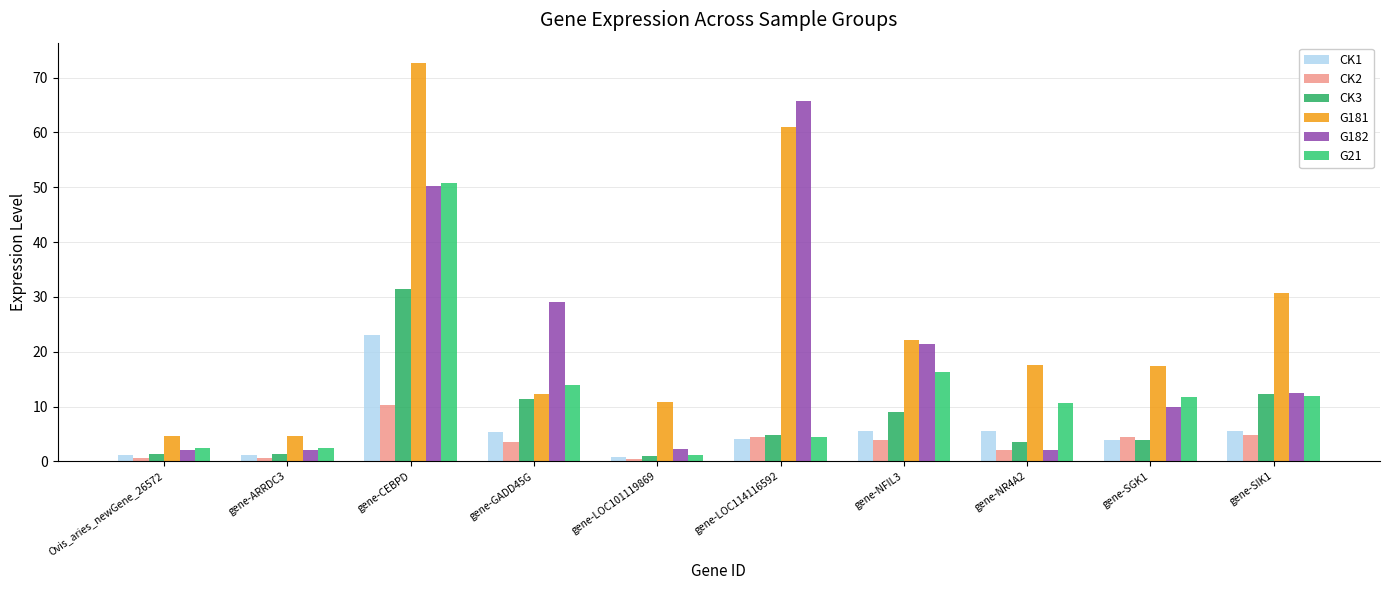

What position from the right is gene-CEBPD?

8